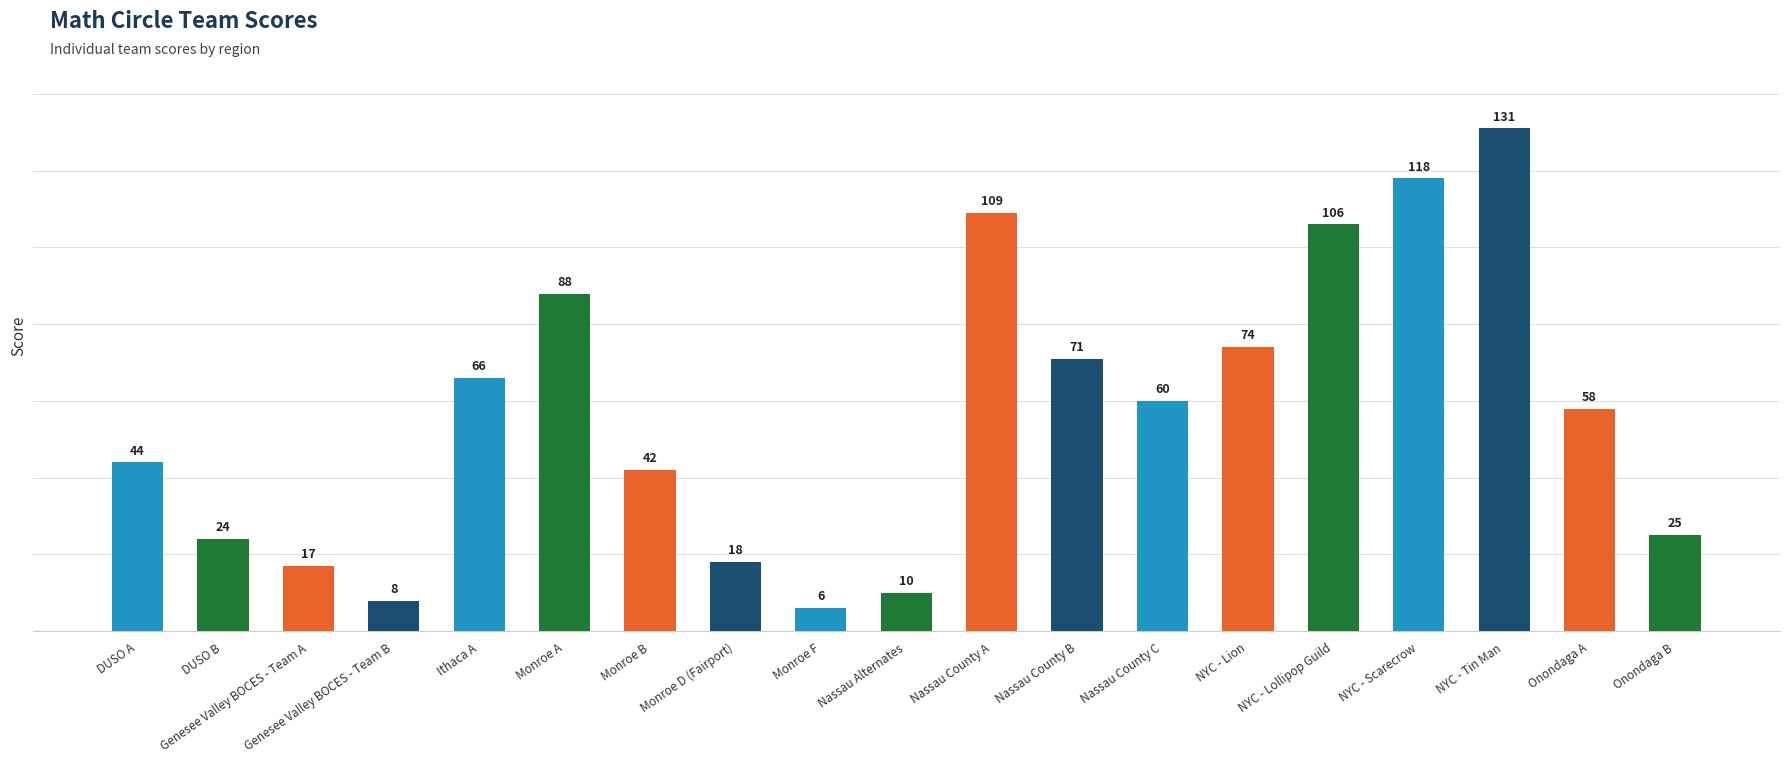

Where is the data nearest to the value 68?

Ithaca A